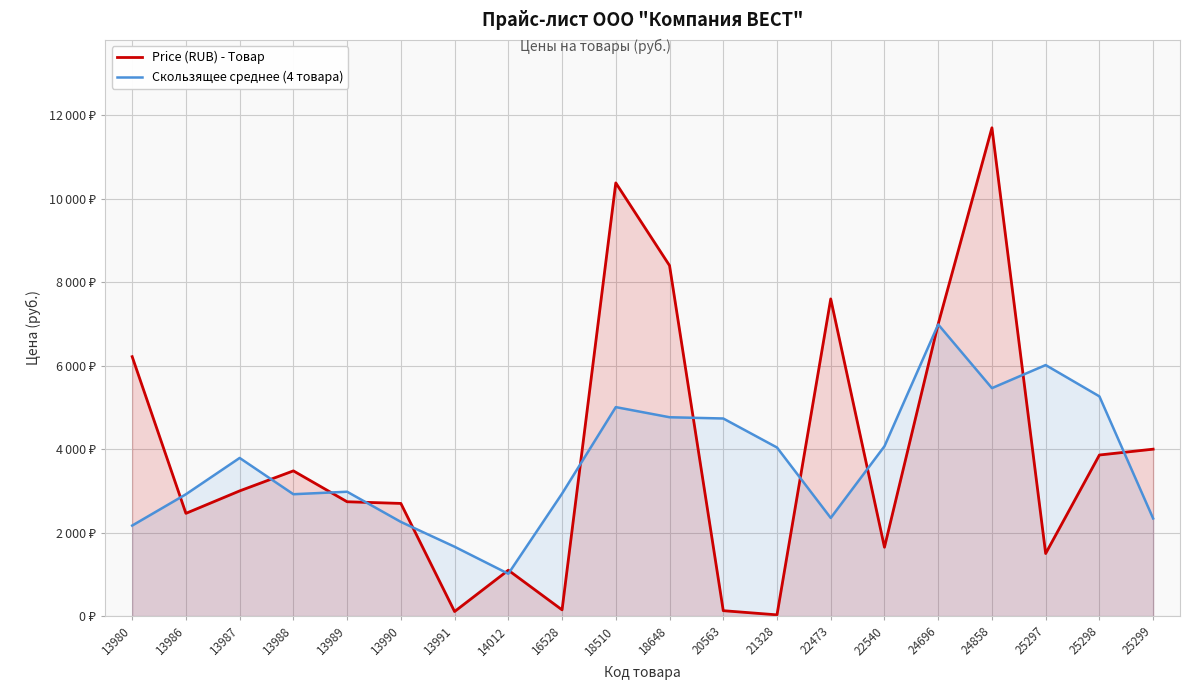

Where is Price (RUB) - Товар nearest to the value 5865?

13980